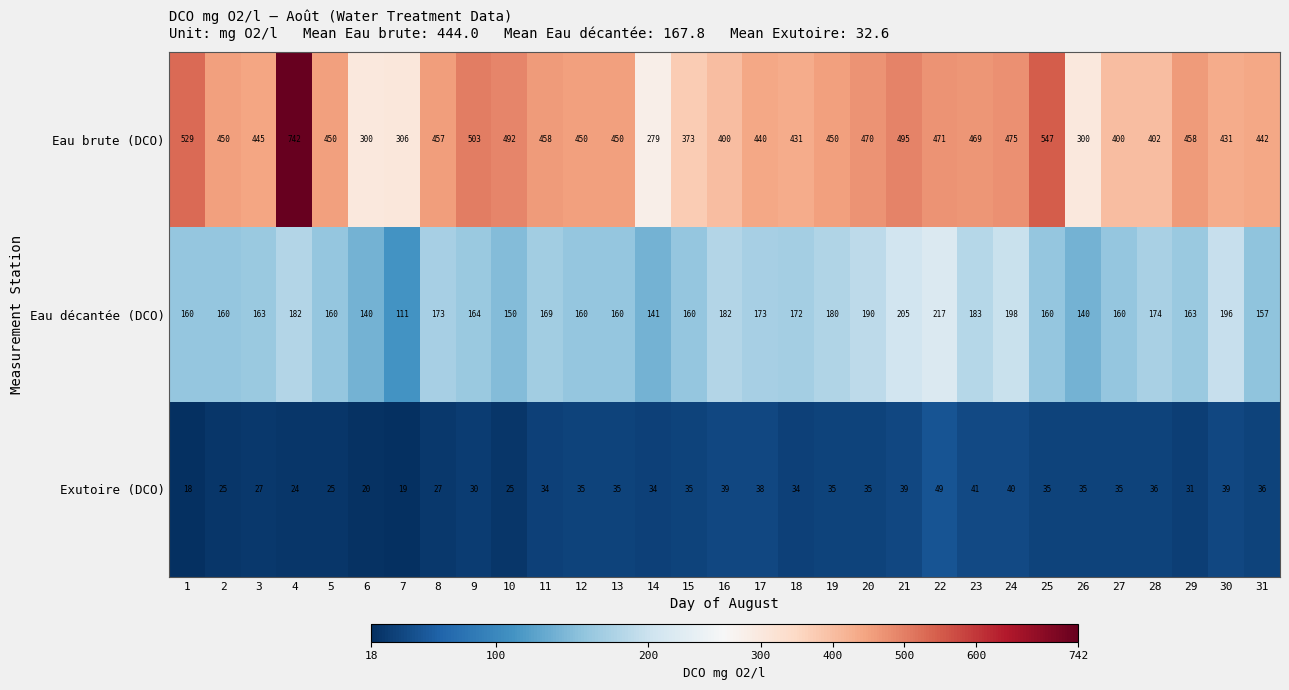

What is the difference between the maximum and minimum values in the Exutoire (DCO) series?

31